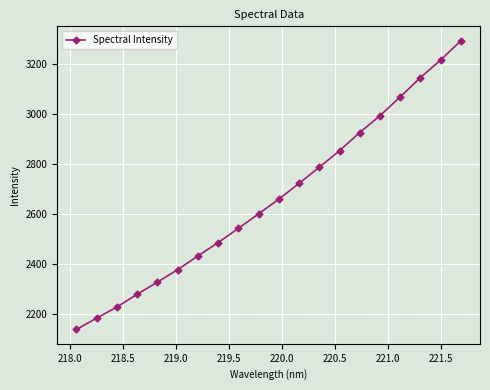

How many data points are less than 2658?

10